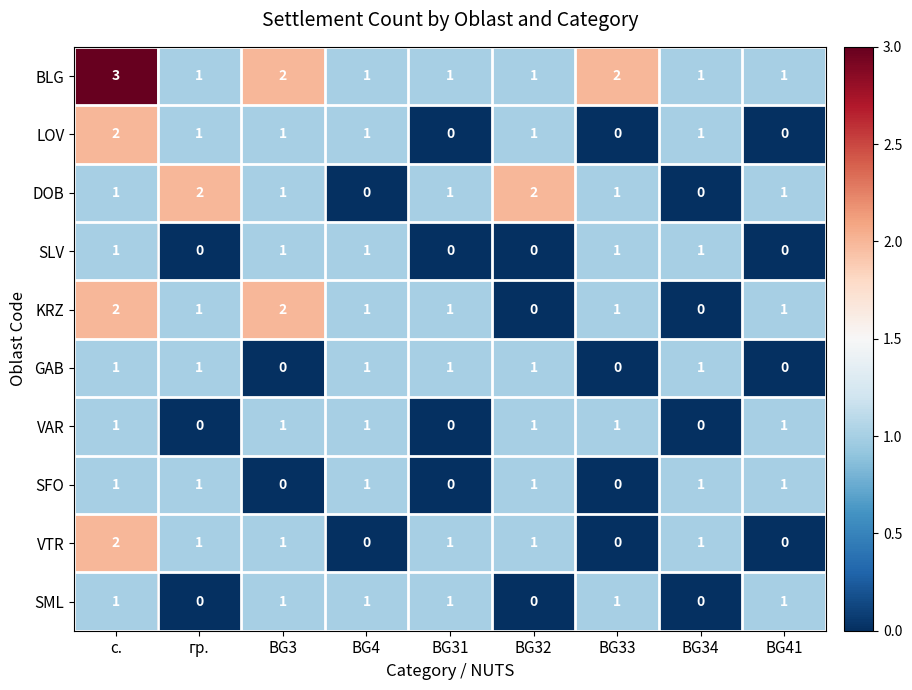

At which label does KRZ first exceed 1?

с.